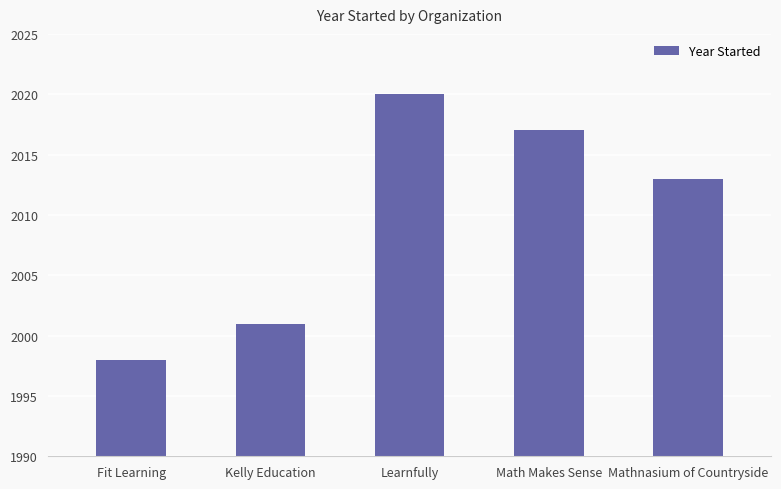

Between Learnfully and Math Makes Sense, which is larger?

Learnfully